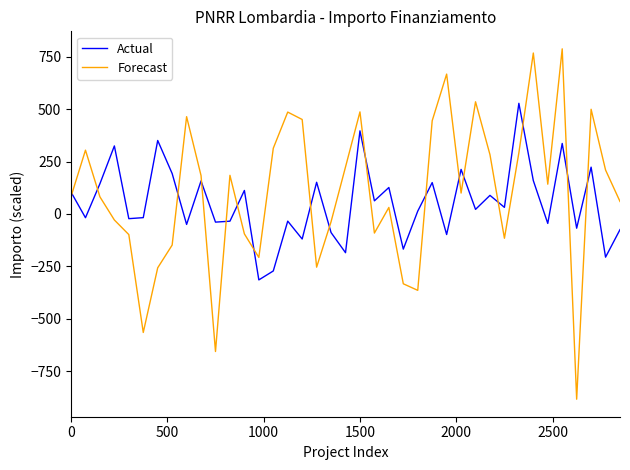

Is this an area chart (filled region under the line)?

No